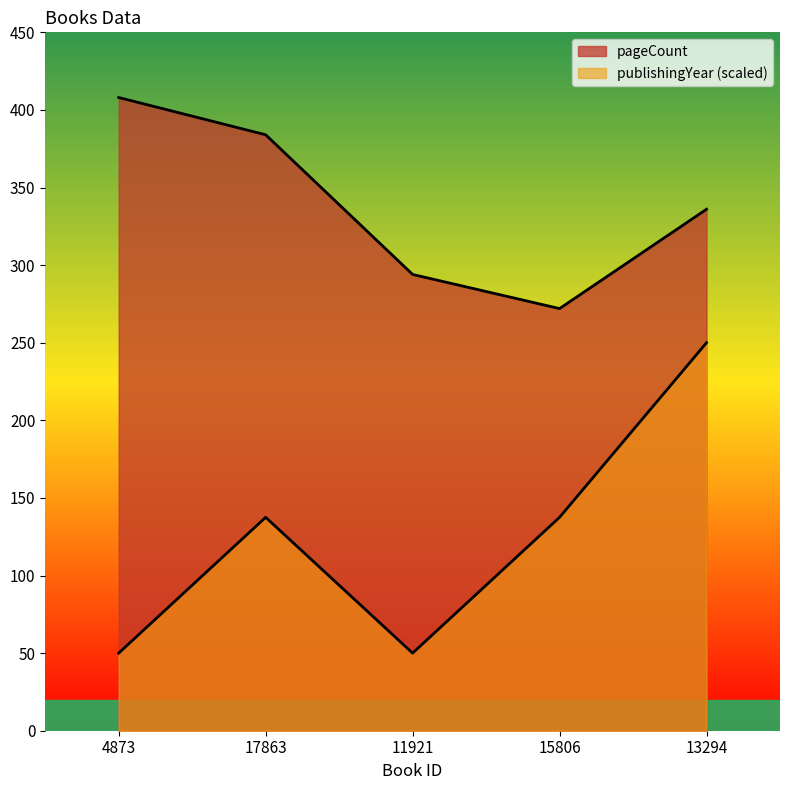

Which series has the widest spread of values?

publishingYear